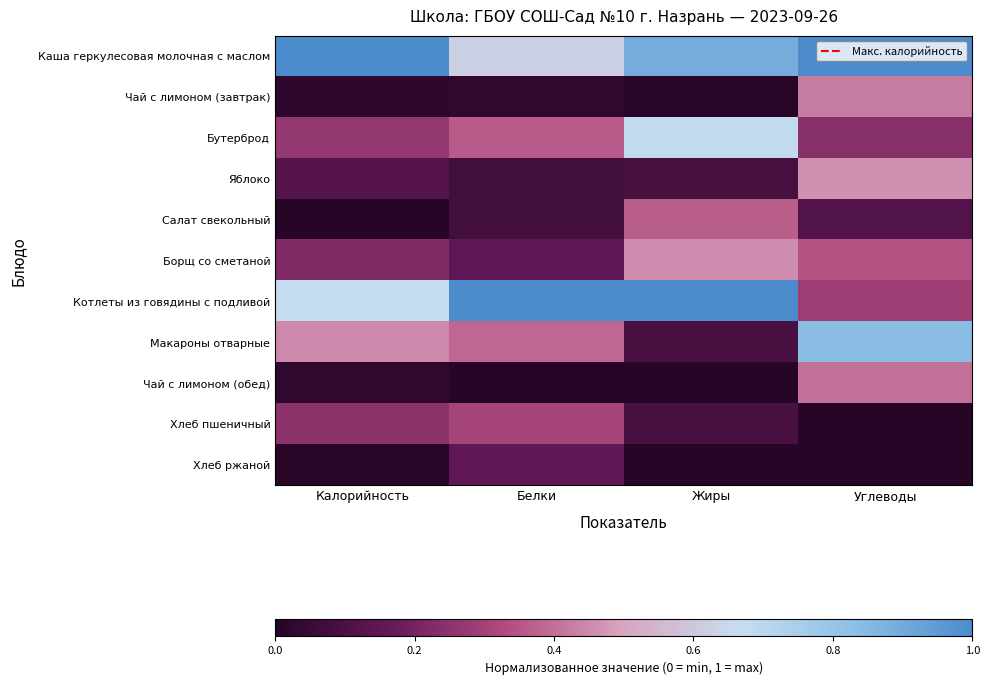

Rank the series by their maximum value, from highest to lowest.

Каша геркулесовая молочная с маслом, Котлеты из говядины с подливой, Макароны отварные, Бутерброд, Яблоко, Борщ со сметаной, Чай с лимоном (завтрак), Чай с лимоном (обед), Салат свекольный, Хлеб пшеничный, Хлеб ржаной